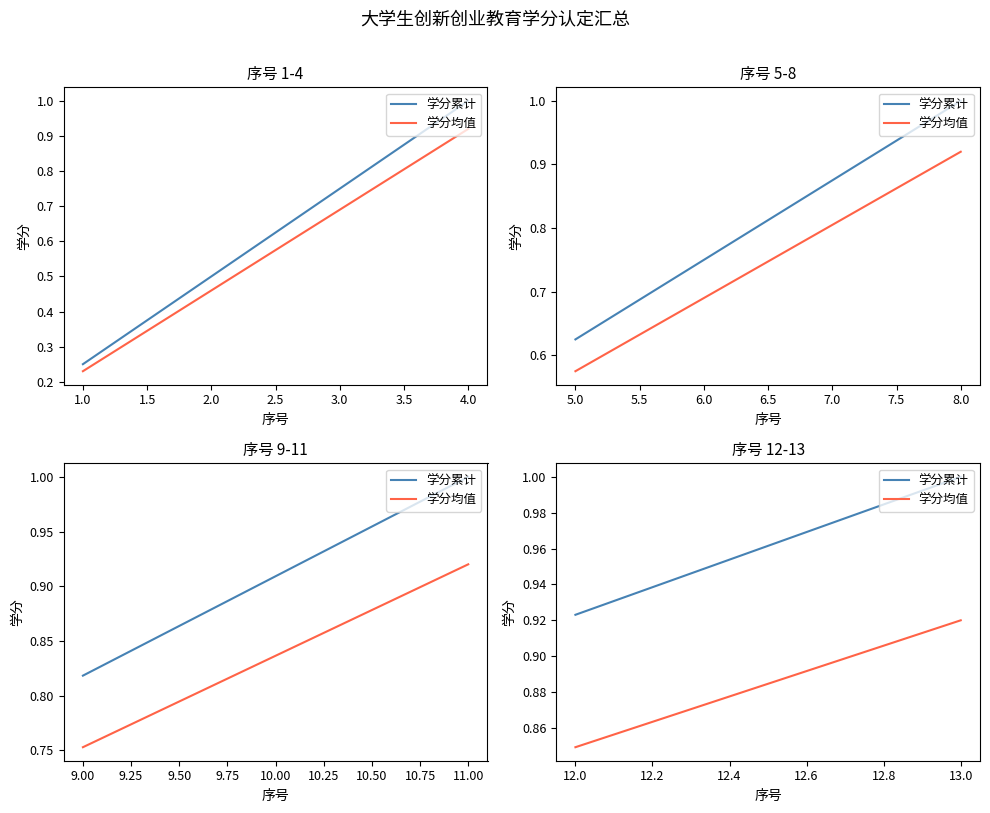

Read the 学分均值 value at 12.0.

0.8